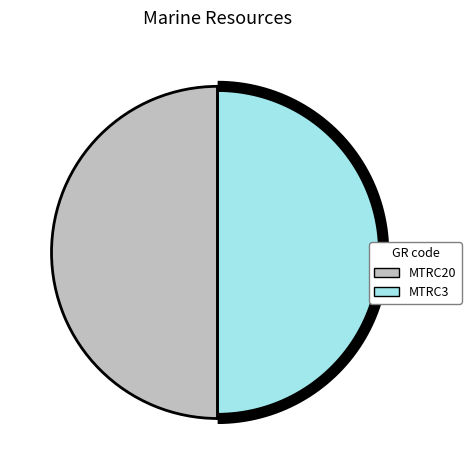

Count the number of slices in the pie.

2